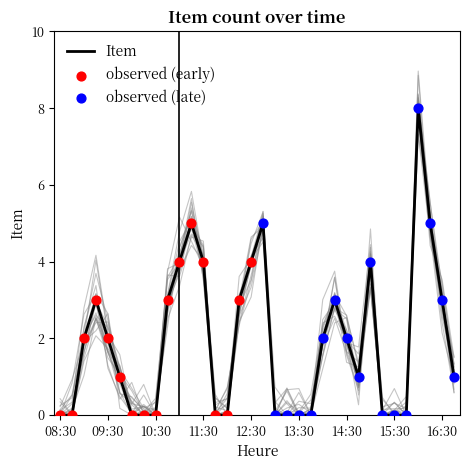

What is the change in value from 12:00 to 15:00?

+4